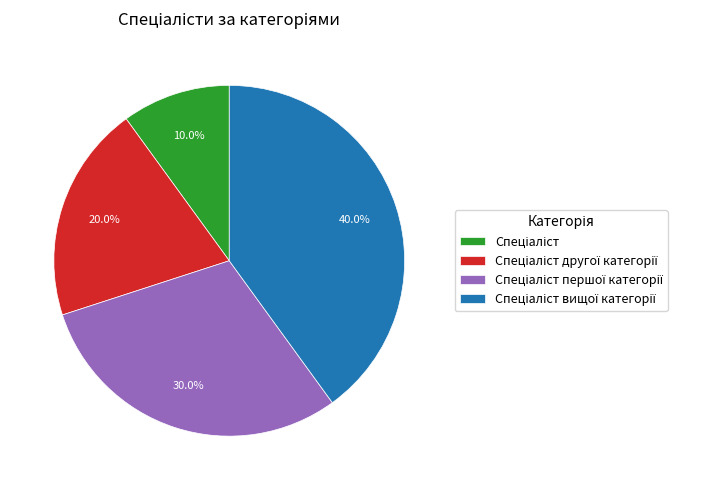

Is there any slice that represents more than half of the pie?

No